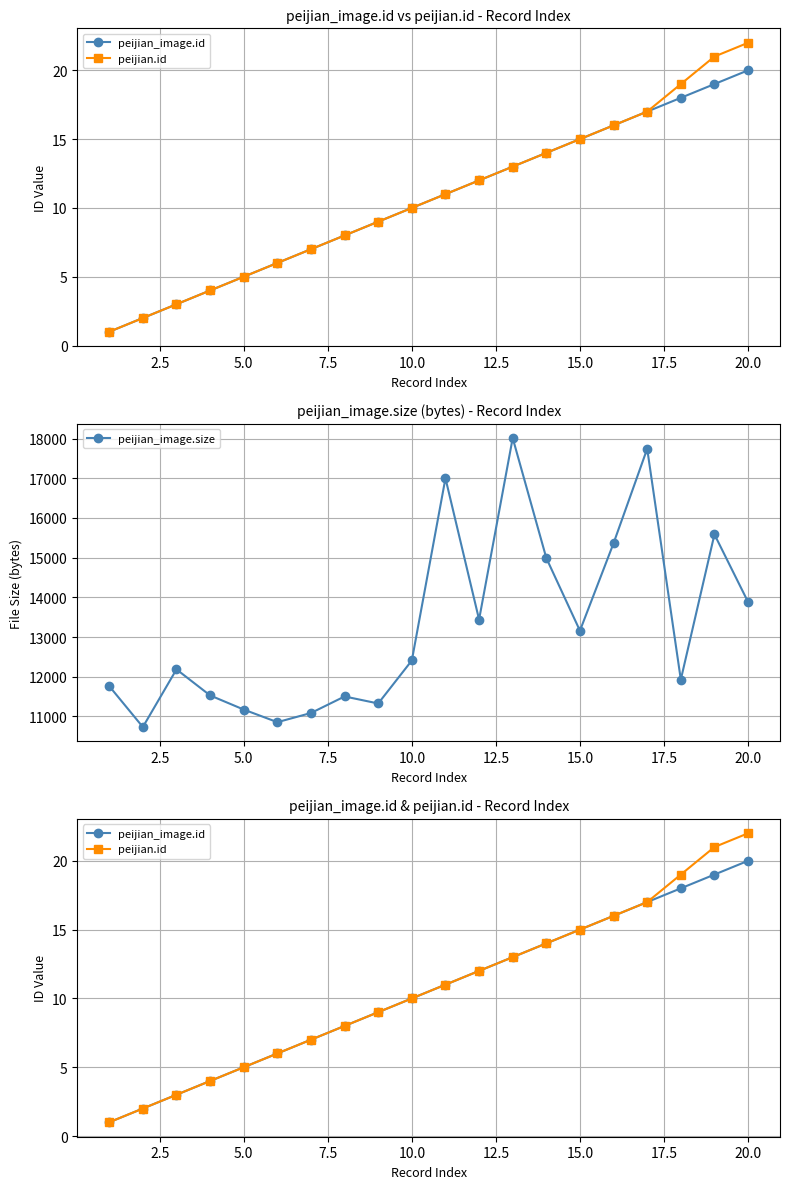

At how many categories does at least one series exceed 14129?

6